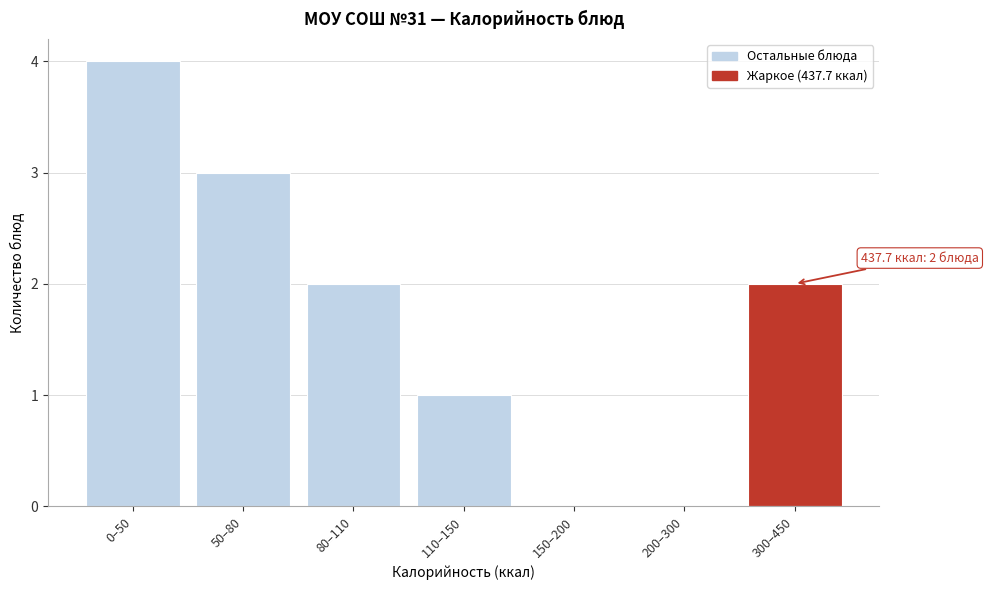

Reading left to right, transcribe all the data shown in this chart.

0–50=4	50–80=3	80–110=2	110–150=1	150–200=0	200–300=0	300–450=2